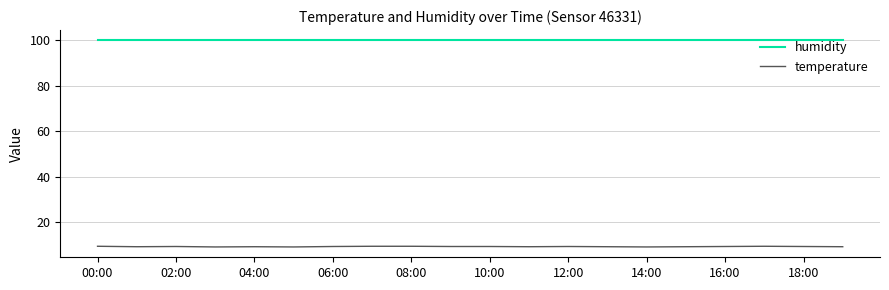

How many temperature values are between 9 and 10?

20